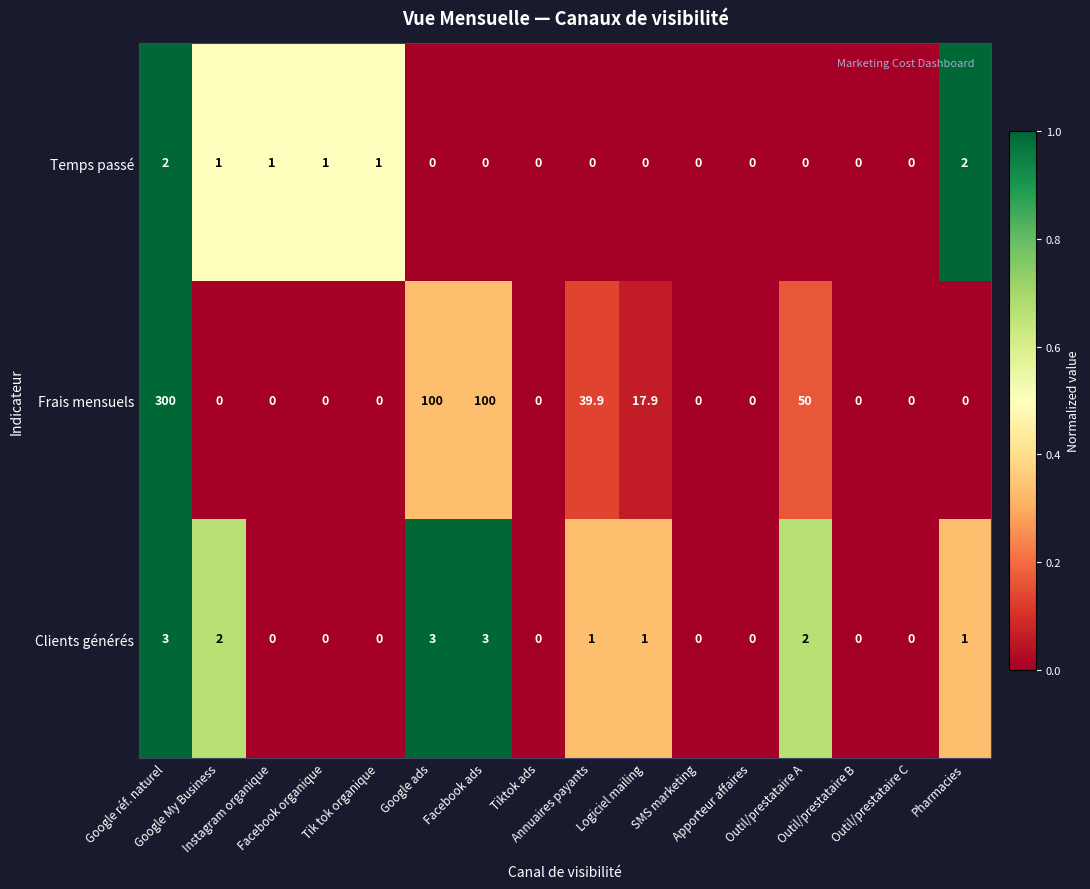

What is the highest value of the Frais mensuels series?

300.0